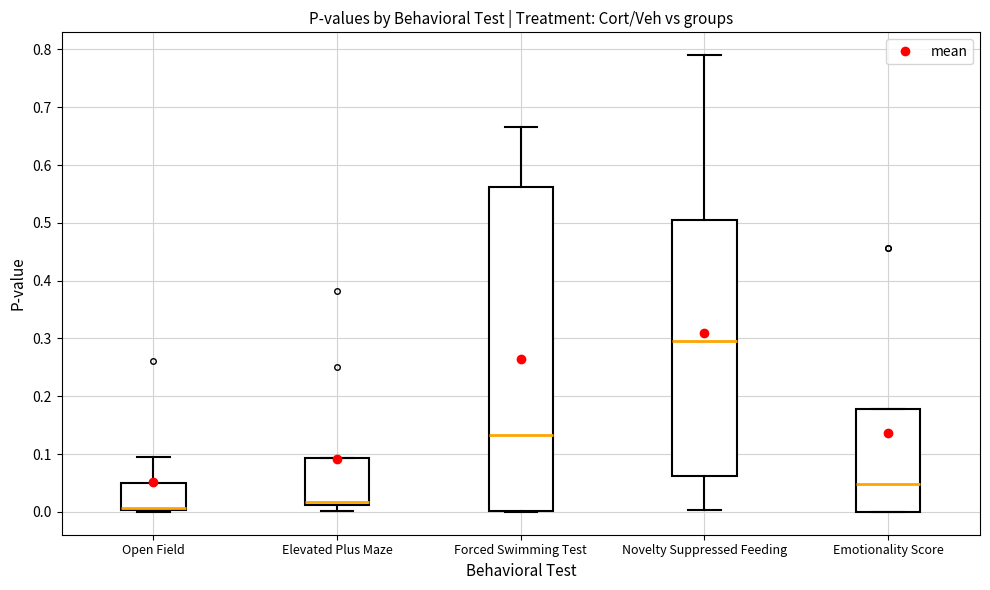

Which box is the tallest, from its lower edge to its upper edge?

Forced Swimming Test